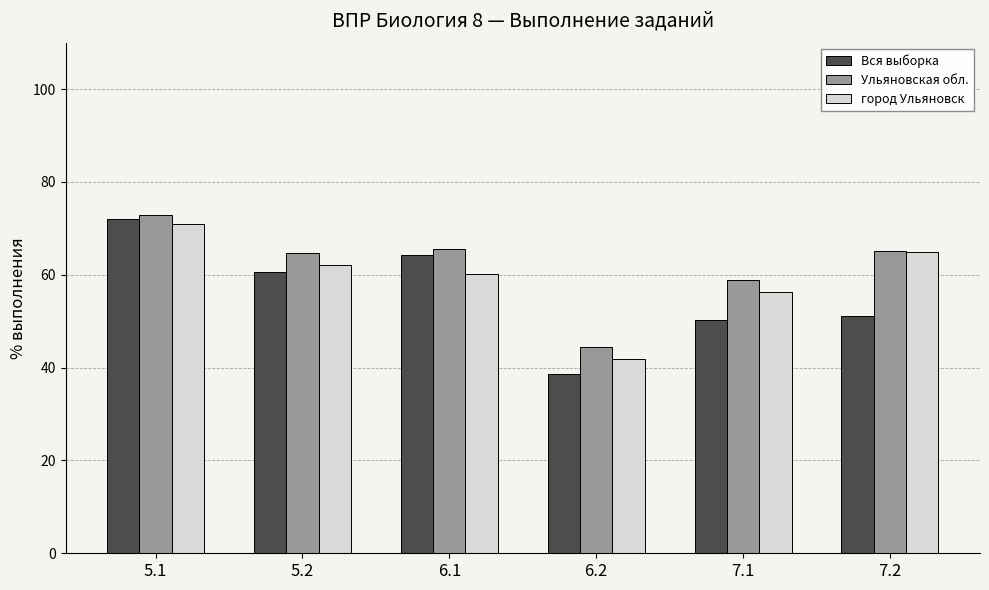

Which series changed the most between 5.1 and 6.2?

Вся выборка